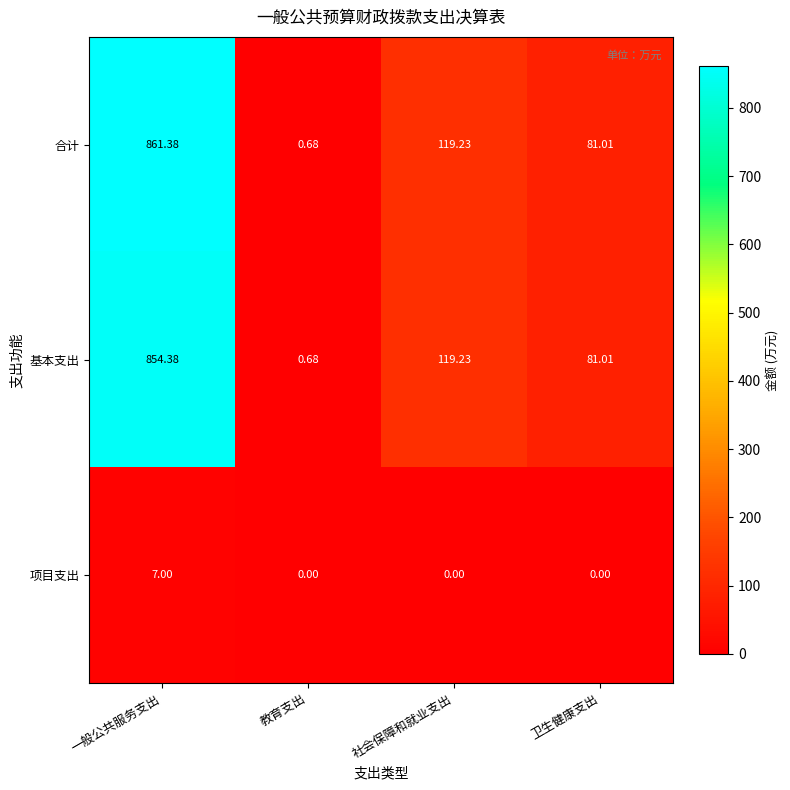

Which series has the largest range (max minus min)?

合计